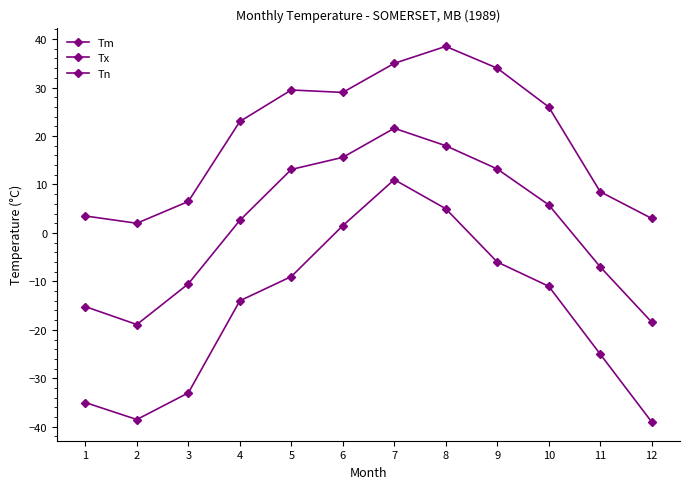

Is it true that Tn equals 11.0 at 7?

True